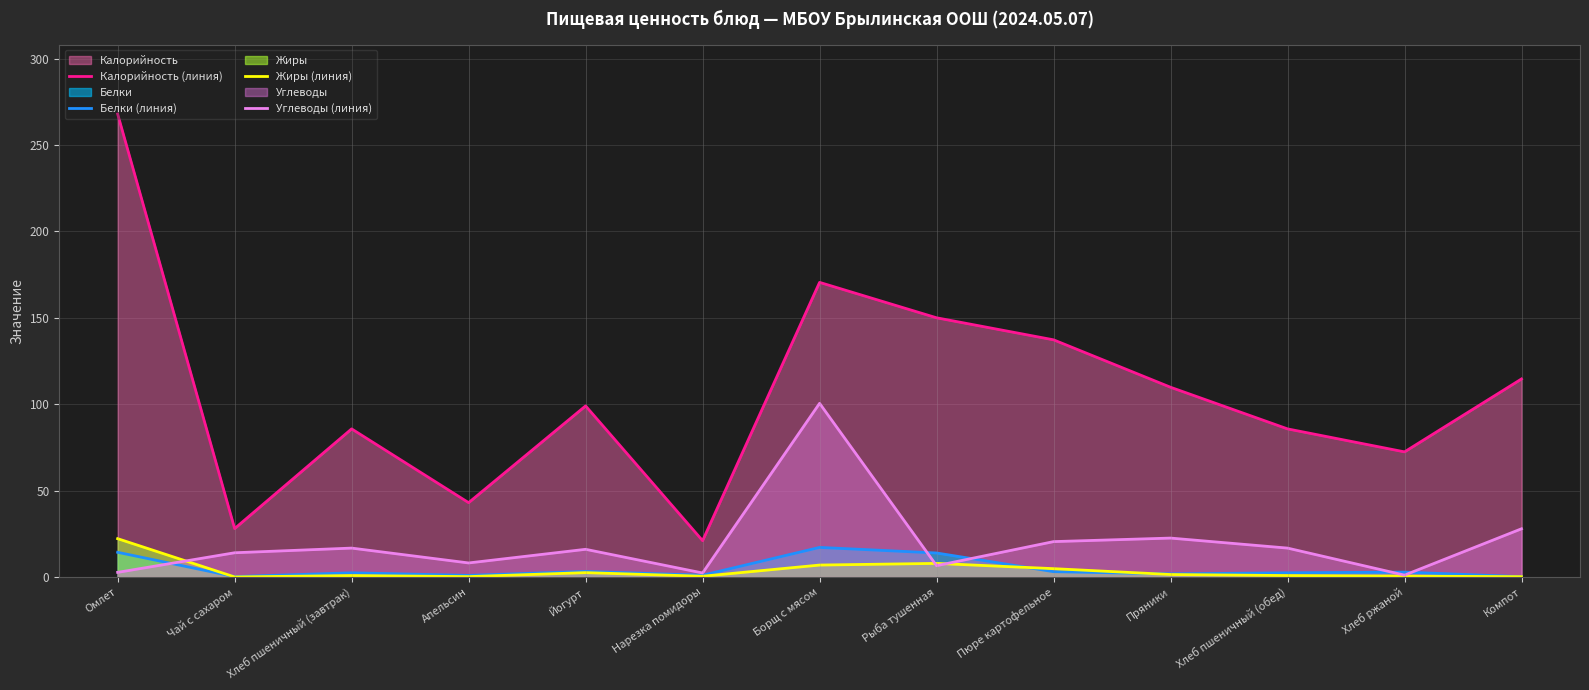

At which label is Калорийность (линия) closest to 144?

Рыба тушенная